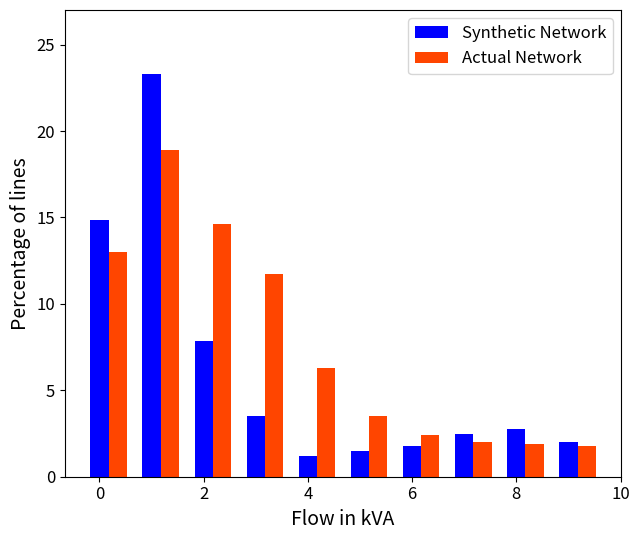

How many values in the Actual Network series exceed 6?

5